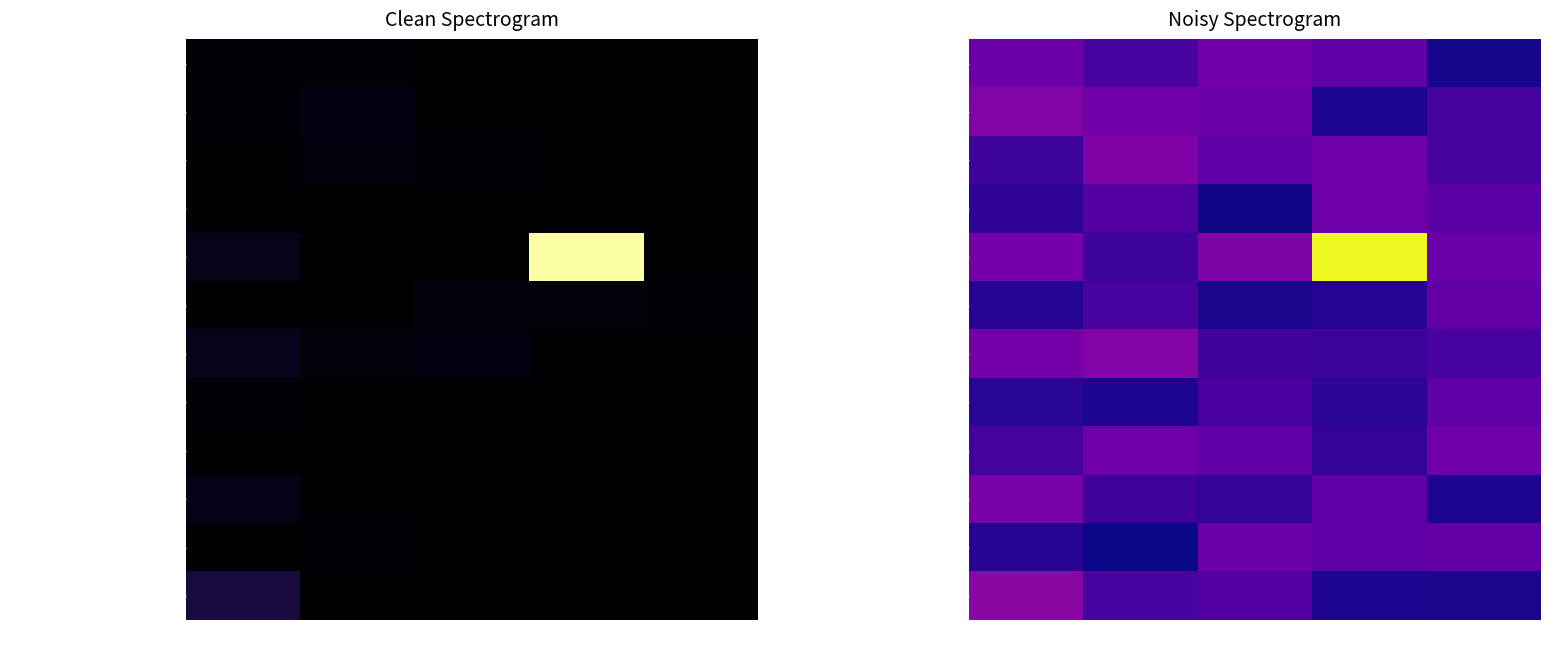

The value of ФОТ учреждений 0113/77200 at 870 is 377080.1. True or false?

False